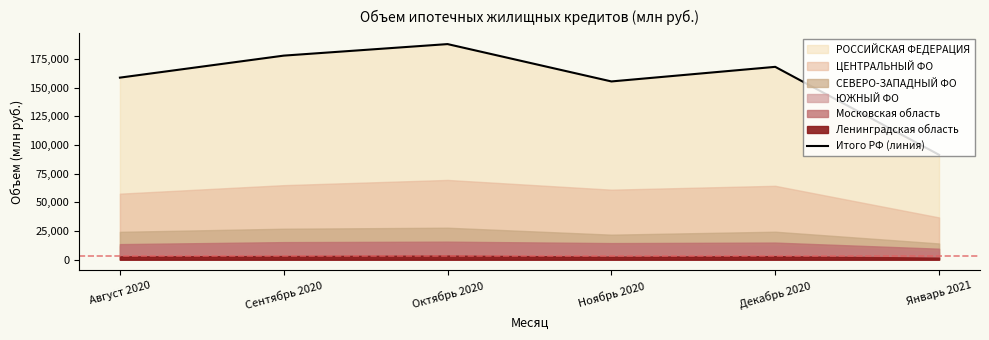

What is the average value?

156488